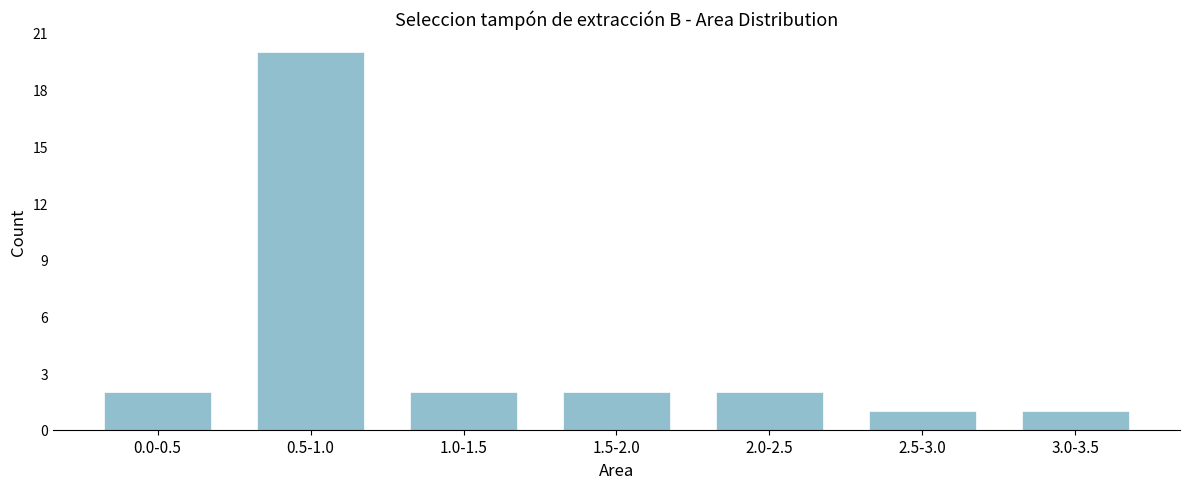

Reading right to left, what are all the values shown in this chart?

1	1	2	2	2	20	2